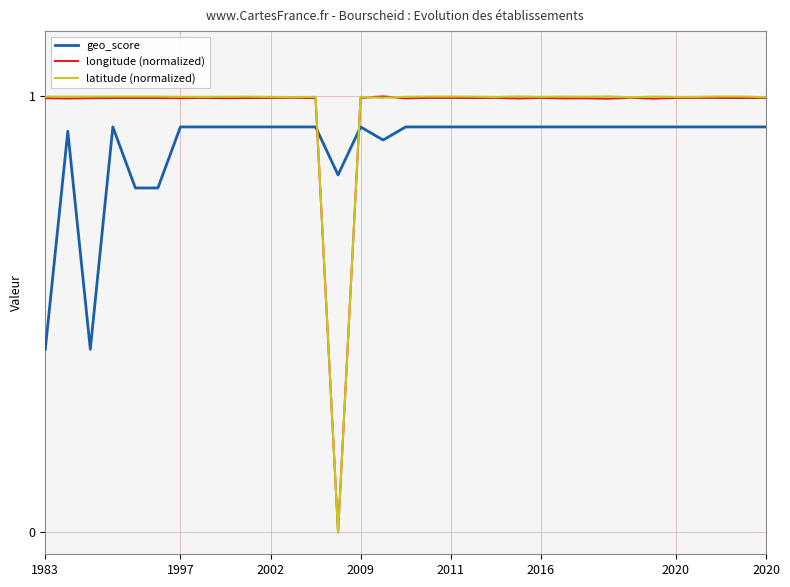

True or false: longitude (normalized) and geo_score intersect in this chart.

True